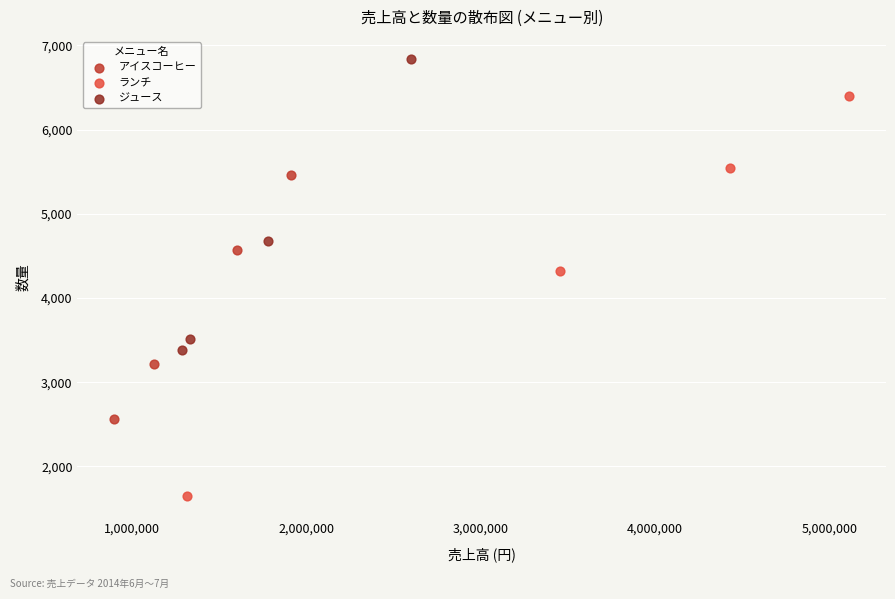

Which series contains the lowest Y value?

ランチ